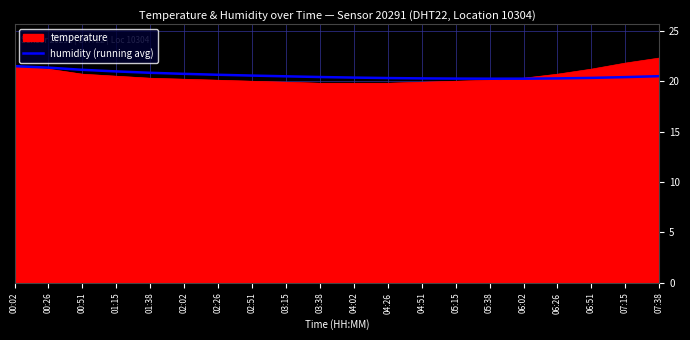

What position from the right is 04:26?

9